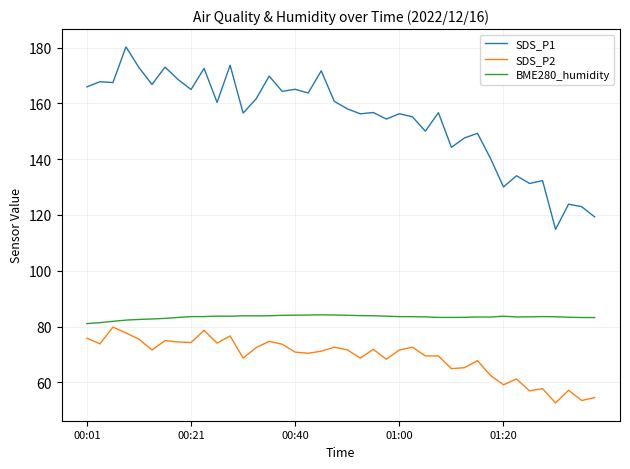

What is the difference between the maximum and minimum values in the SDS_P1 series?

65.4